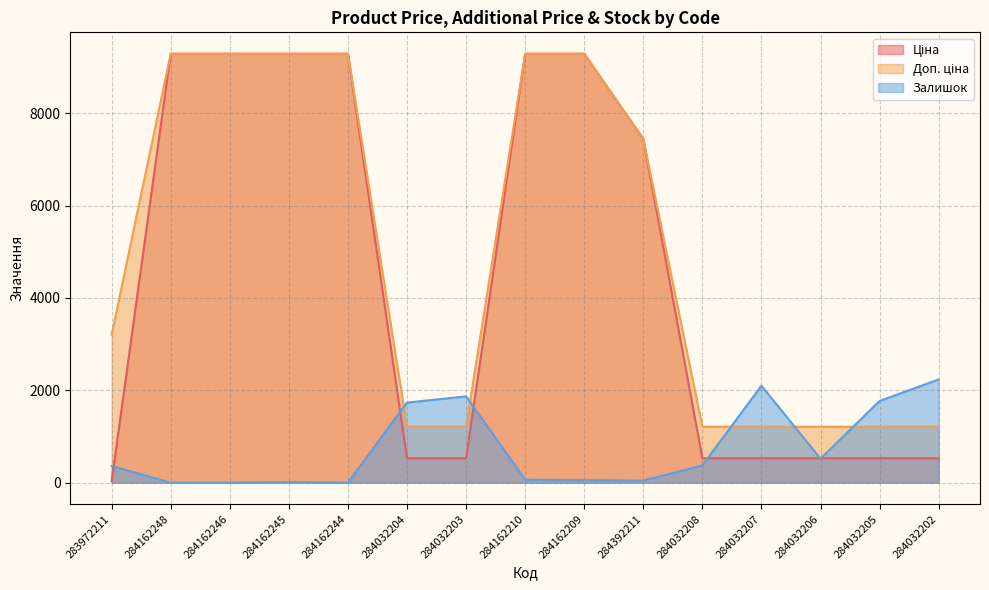

What is the difference between the highest and lowest values at 284032208?

839.7